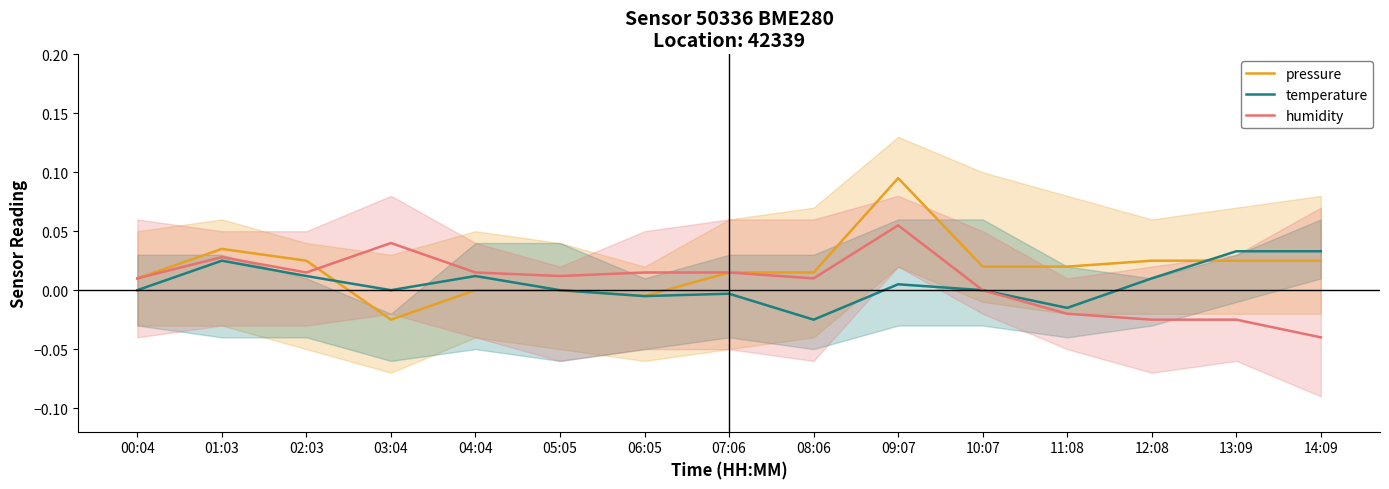

How many data points in temperature are less than 0?

4